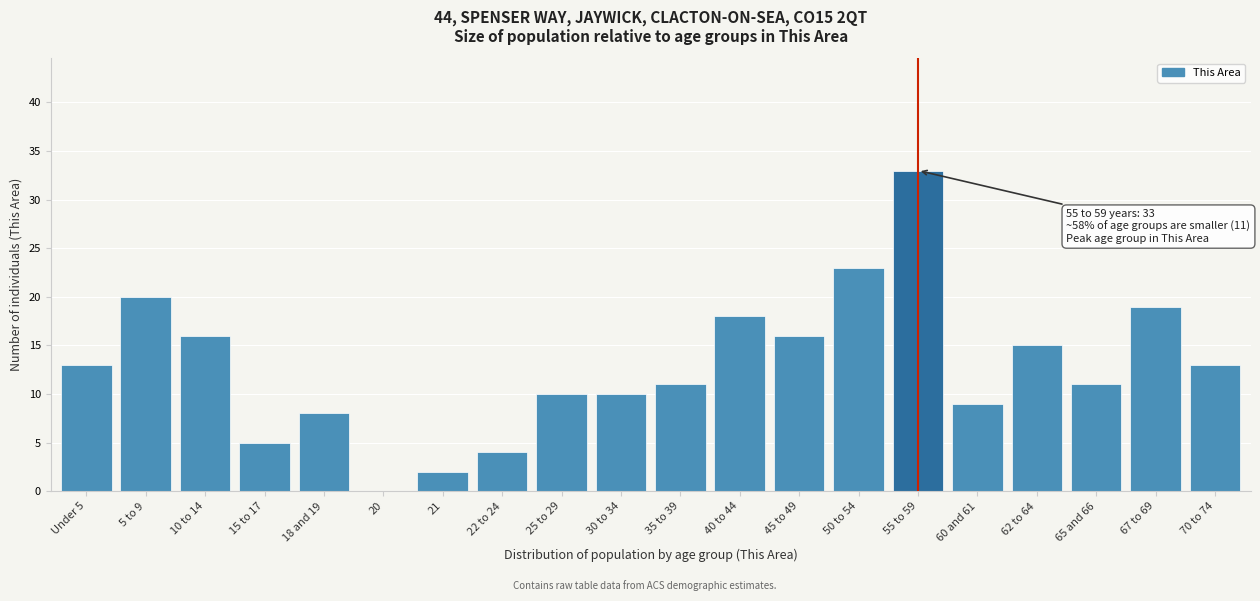

Reading right to left, list all the values displayed in this chart.

70 to 74=13	67 to 69=19	65 and 66=11	62 to 64=15	60 and 61=9	55 to 59=33	50 to 54=23	45 to 49=16	40 to 44=18	35 to 39=11	30 to 34=10	25 to 29=10	22 to 24=4	21=2	20=0	18 and 19=8	15 to 17=5	10 to 14=16	5 to 9=20	Under 5=13